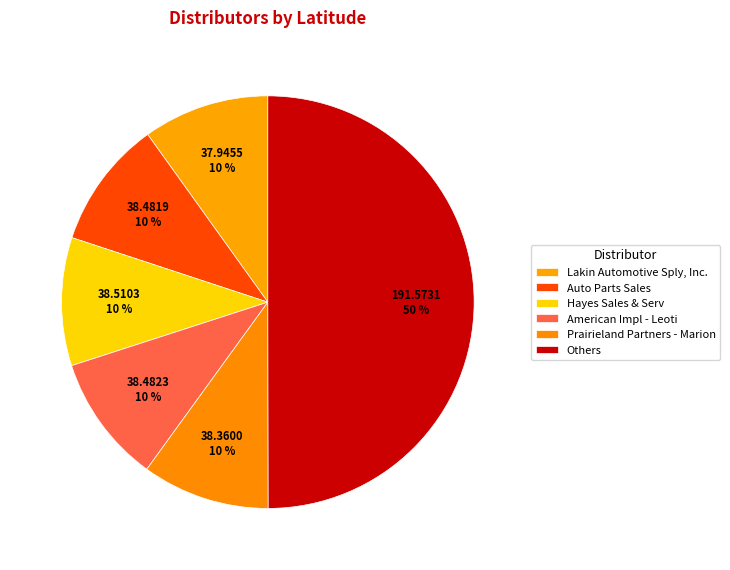

To the nearest percent, what portion does Hayes Sales & Serv represent?

10%